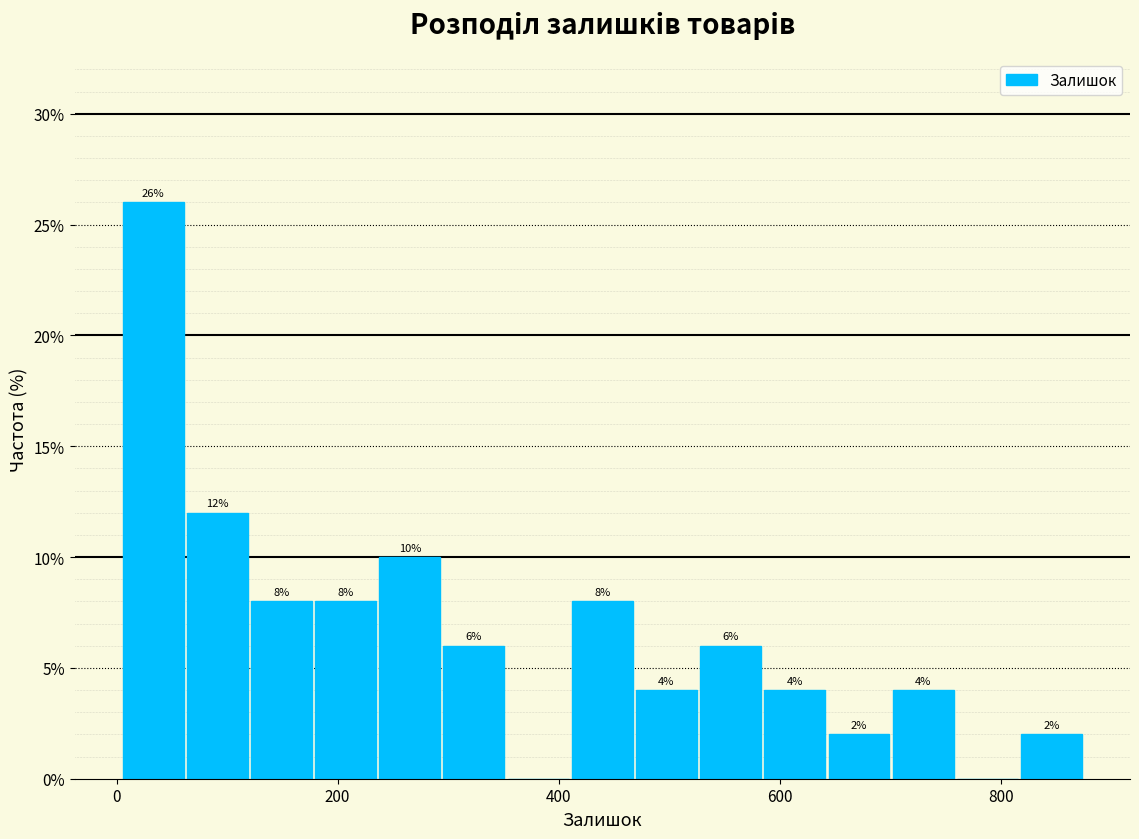

Around what value on the x-axis is the tallest bar? Give the approximate position of its centre, as read against the axis.

40